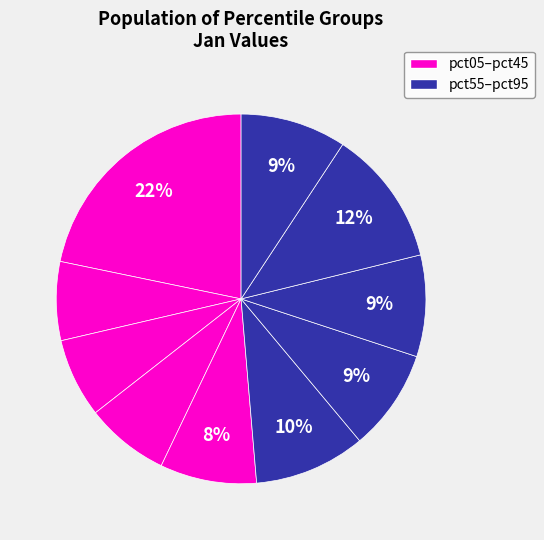

How many slices are in this pie chart?

10